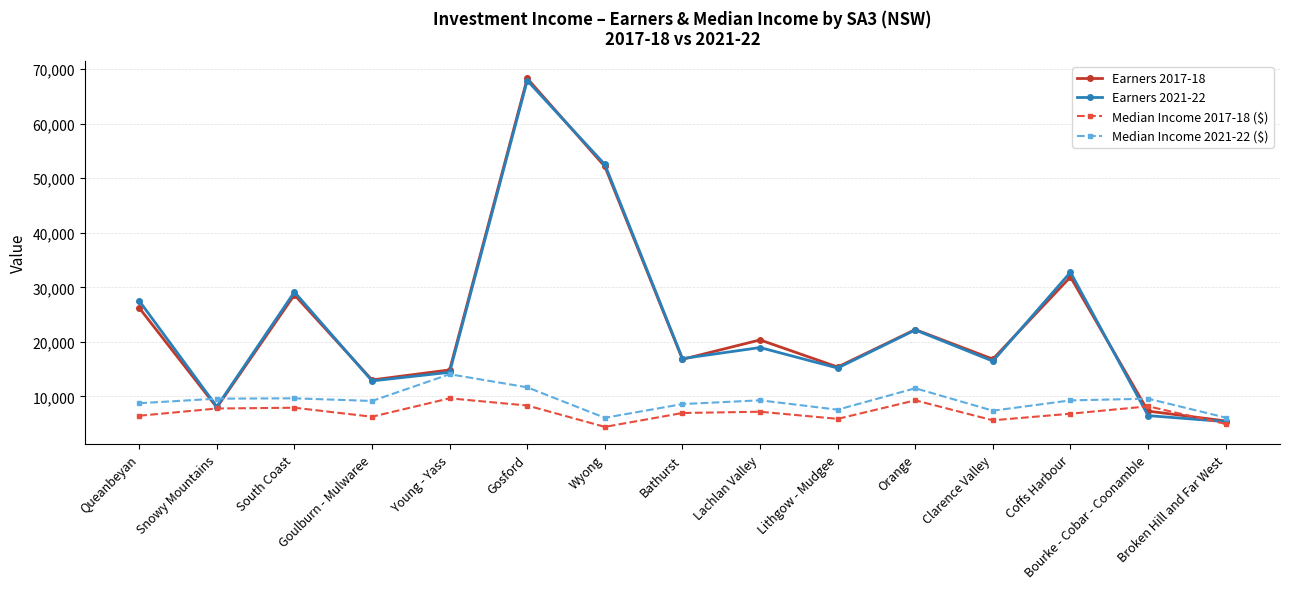

What is the average value of the Earners 2021-22 series?

23121